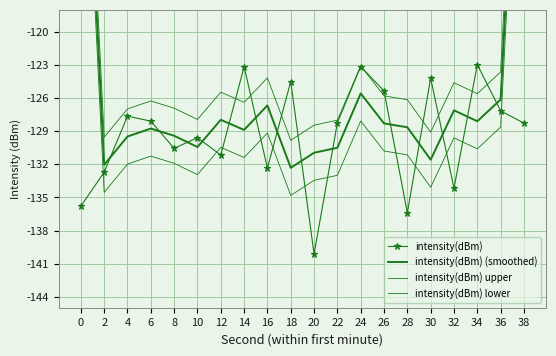

List the labels in order of intensity(dBm) value, largest first.

34, 24, 14, 30, 18, 26, 36, 4, 6, 22, 38, 10, 8, 12, 16, 2, 32, 0, 28, 20